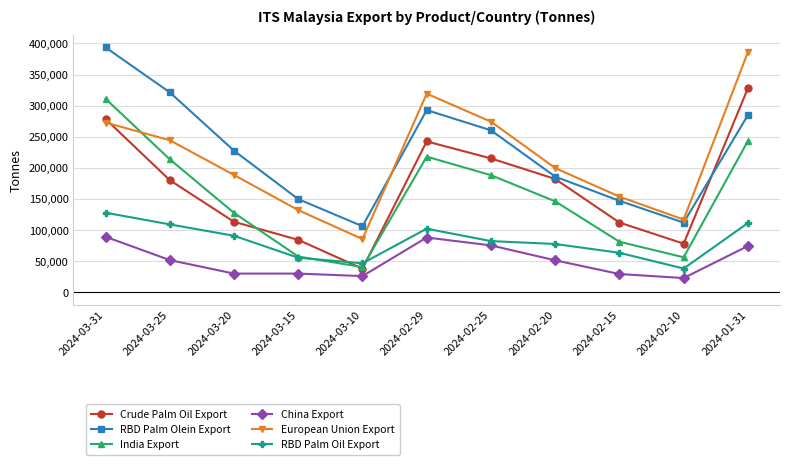

What is the average value of the India Export series?

153147